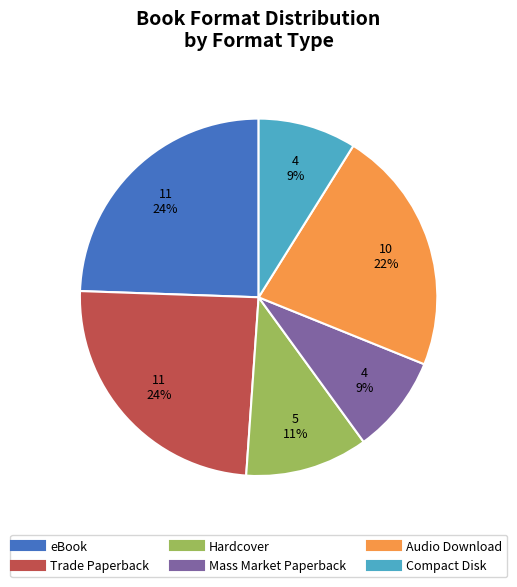

What percentage is the Compact Disk slice, to the nearest percent?

9%